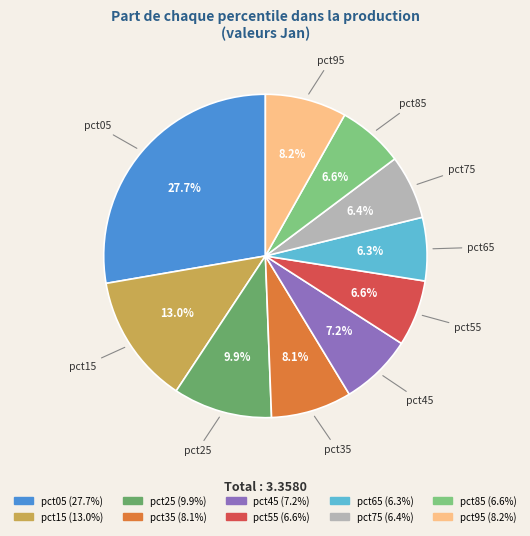

To the nearest percent, what is the average slice percentage?

10%